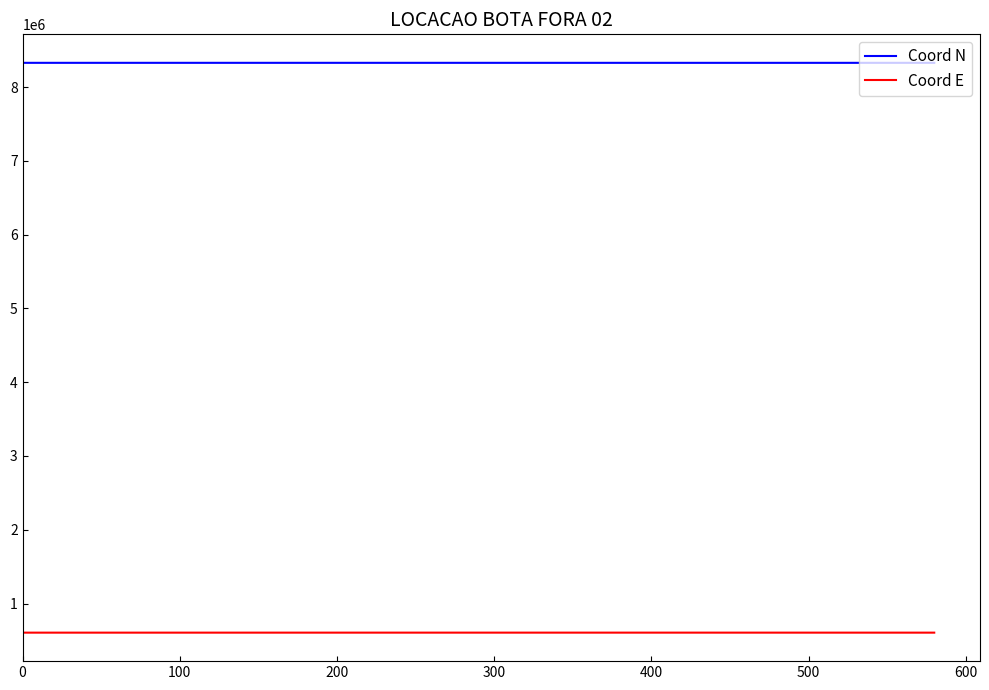

Which series has the largest total across all categories?

Coord N